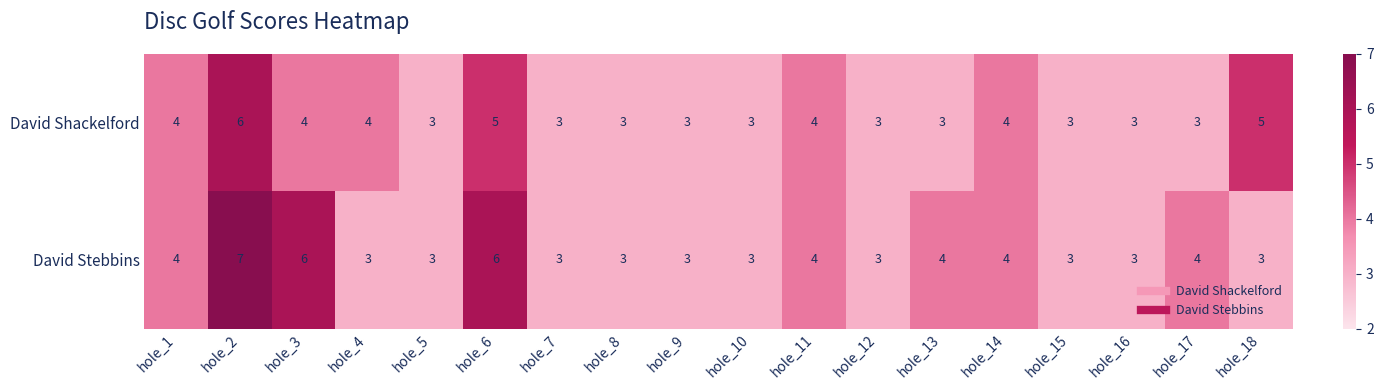

What is the minimum value for David Stebbins?

3